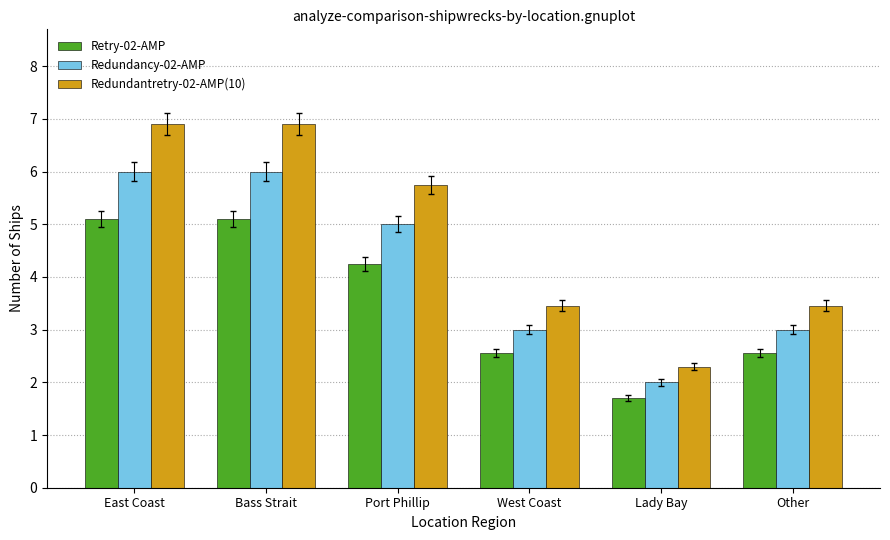

How many groups of bars are there?

6